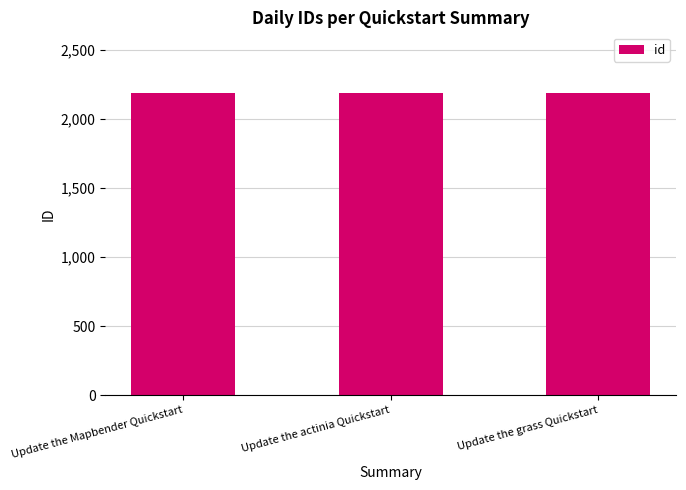

Are the bars horizontal?

No